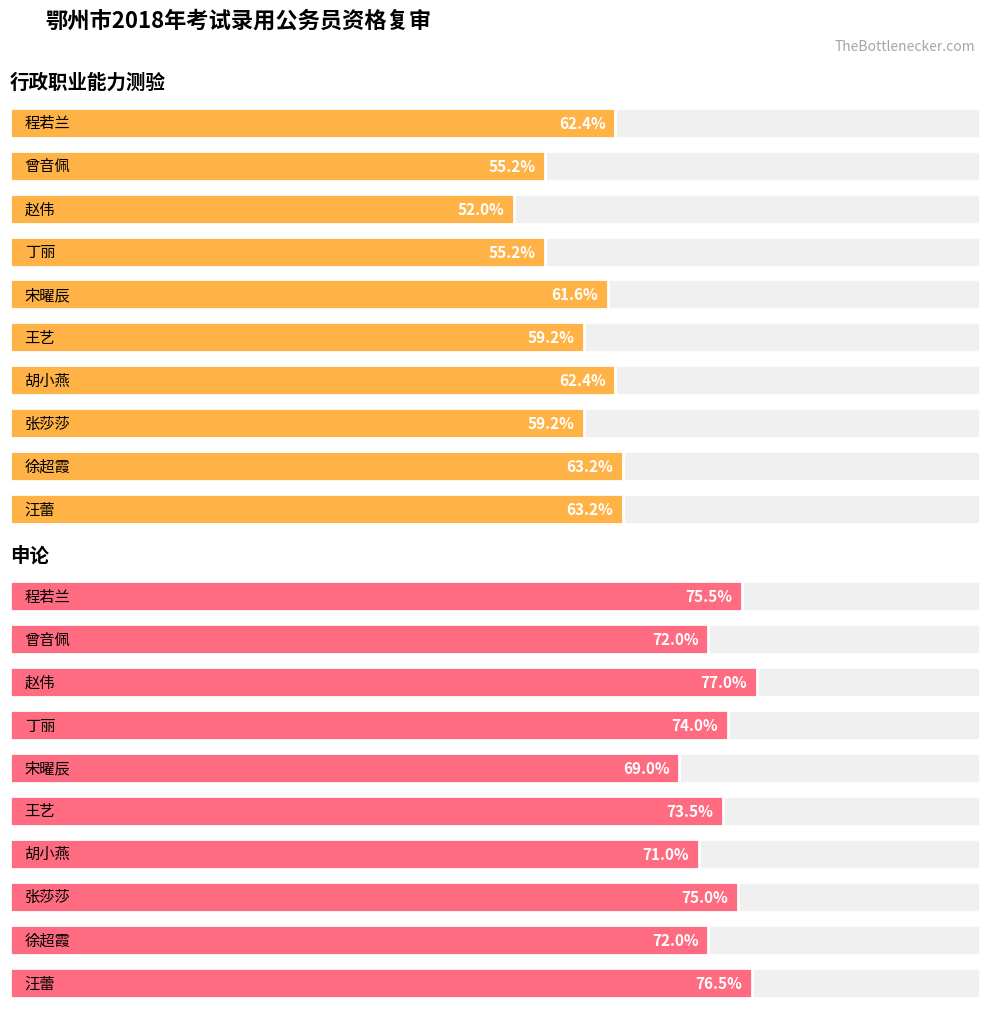

How many bars are there in total?

20